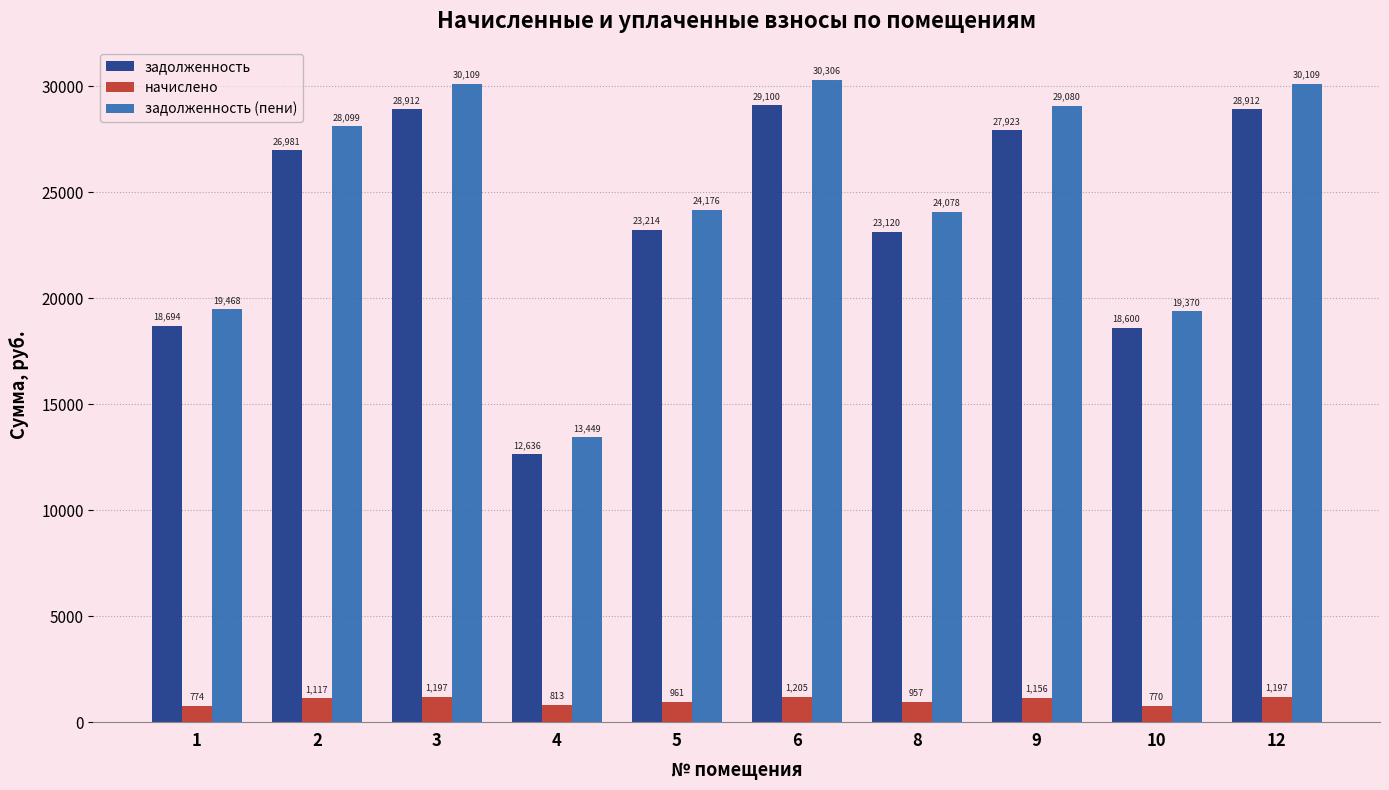

Where is задолженность (пени) nearest to the value 21877?

8